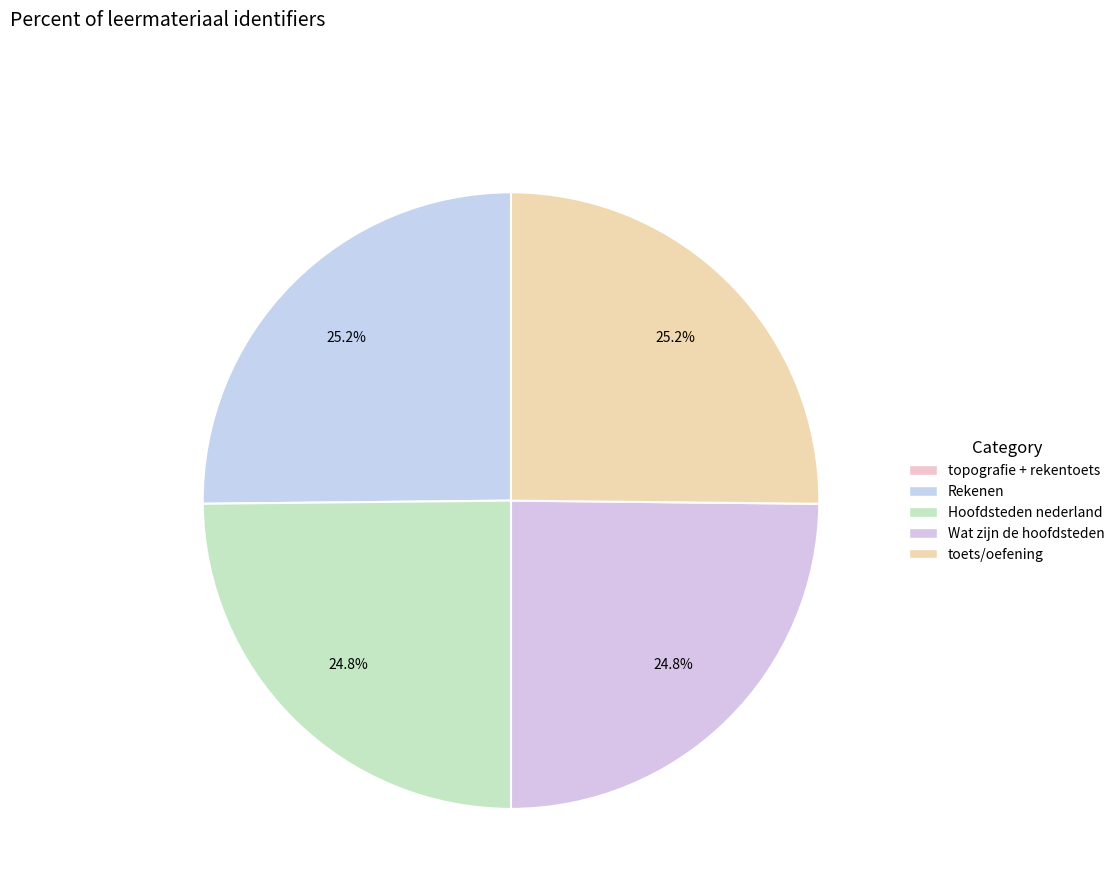

Is there any slice that represents more than half of the pie?

No